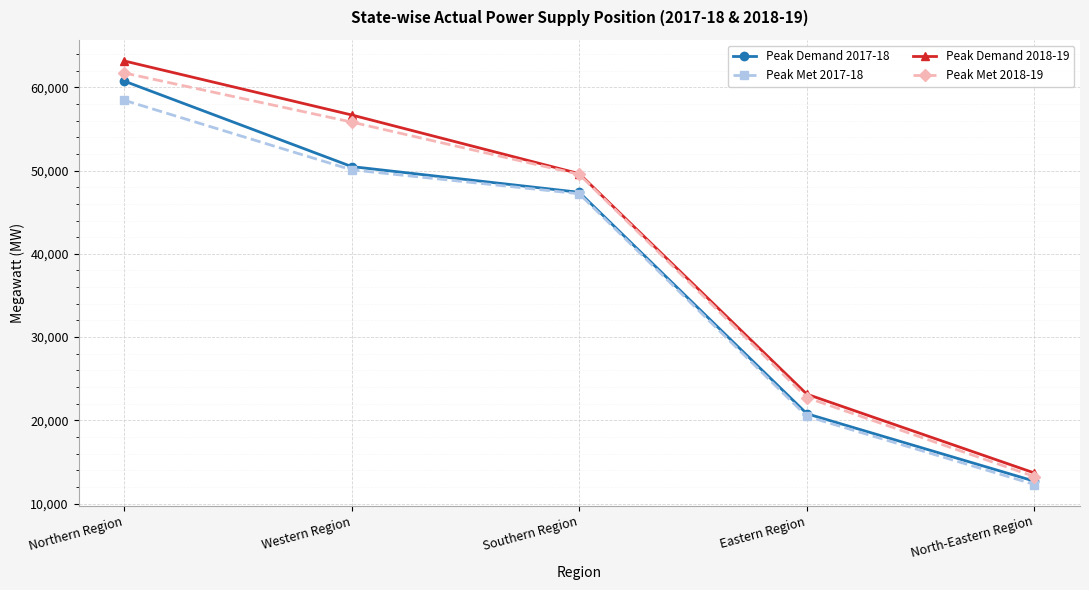

True or false: Peak Met 2018-19 and Peak Met 2017-18 cross at least once.

False